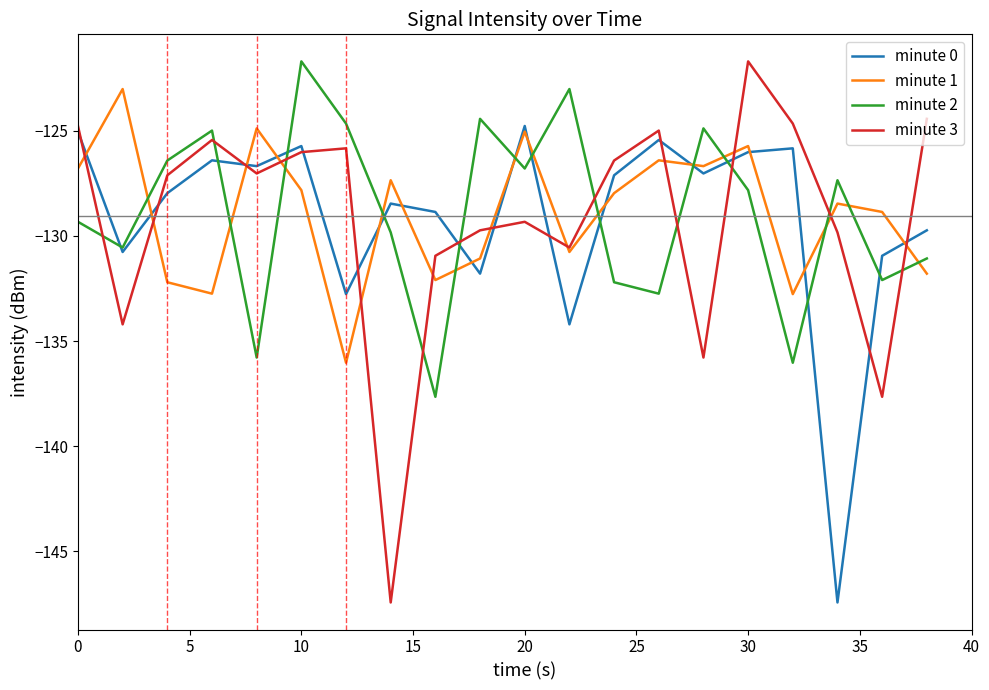

Which series ends up on top after the final intersection of minute 1 and minute 2?

minute 2